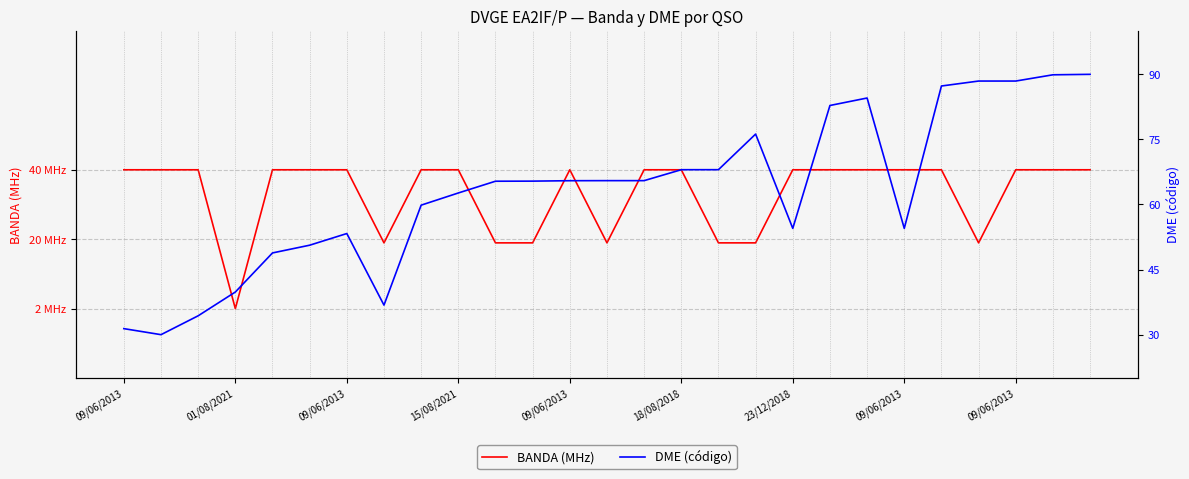

Between 09/06/2013 and 23/12/2018, which series saw the biggest shift?

DME (código)